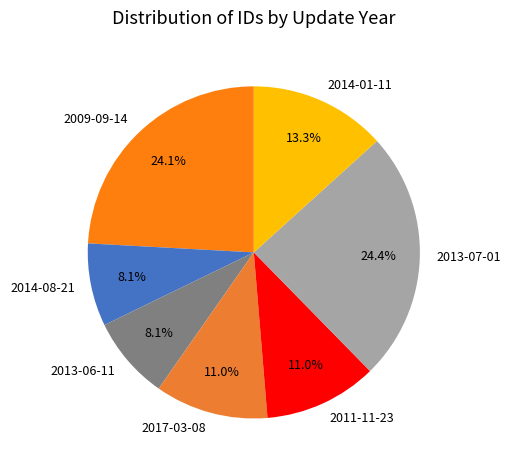

To the nearest percent, what is the combined percentage of 2014-01-11 and 2011-11-23?

24%